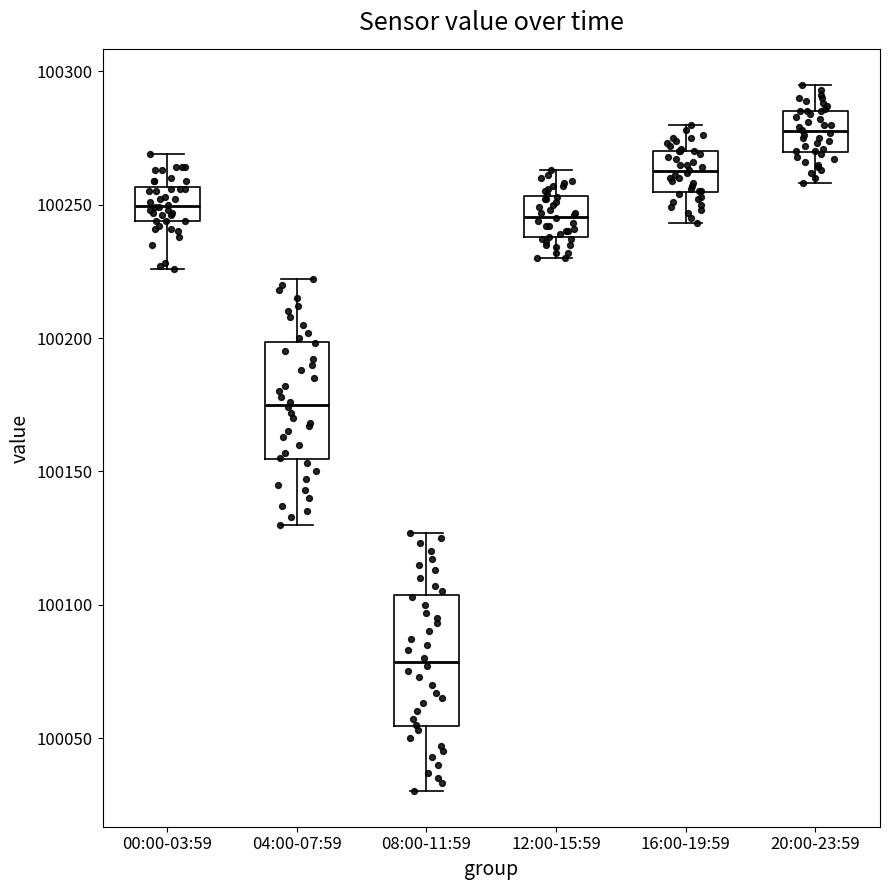

Reading left to right, read every box against the y-axis: the position of its median line, the range the box covers, and the ends of its whiskers. The values are not printed on the chart, so give them approximately, as read against the axis.

00:00-03:59: median 100250, box 100245 to 100255, whiskers 100225 to 100270
04:00-07:59: median 100175, box 100155 to 100200, whiskers 100130 to 100220
08:00-11:59: median 100080, box 100055 to 100105, whiskers 100030 to 100125
12:00-15:59: median 100245, box 100240 to 100255, whiskers 100230 to 100265
16:00-19:59: median 100265, box 100255 to 100270, whiskers 100245 to 100280
20:00-23:59: median 100280, box 100270 to 100285, whiskers 100260 to 100295